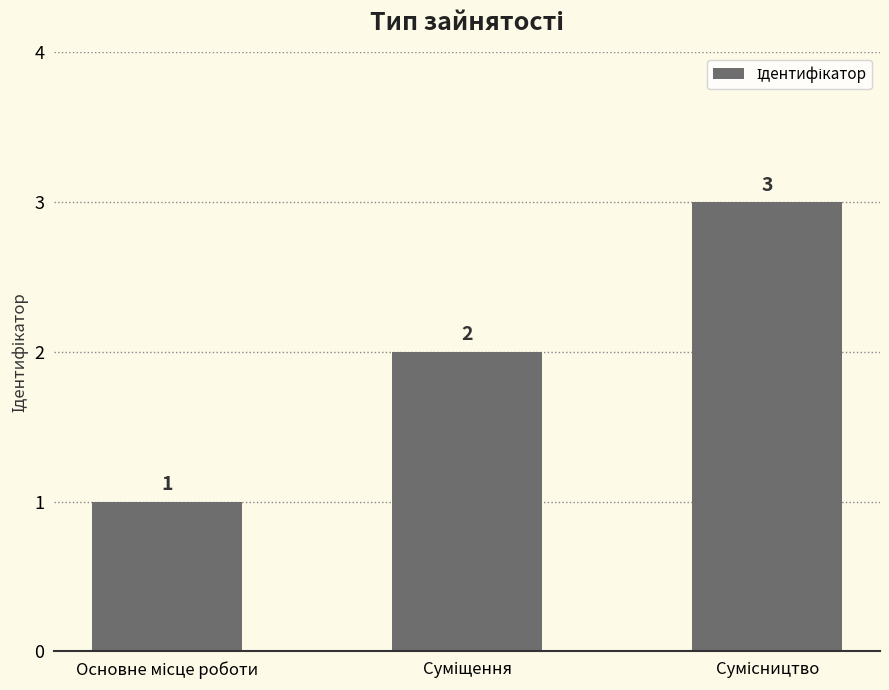

How many values are between 1 and 3?

3